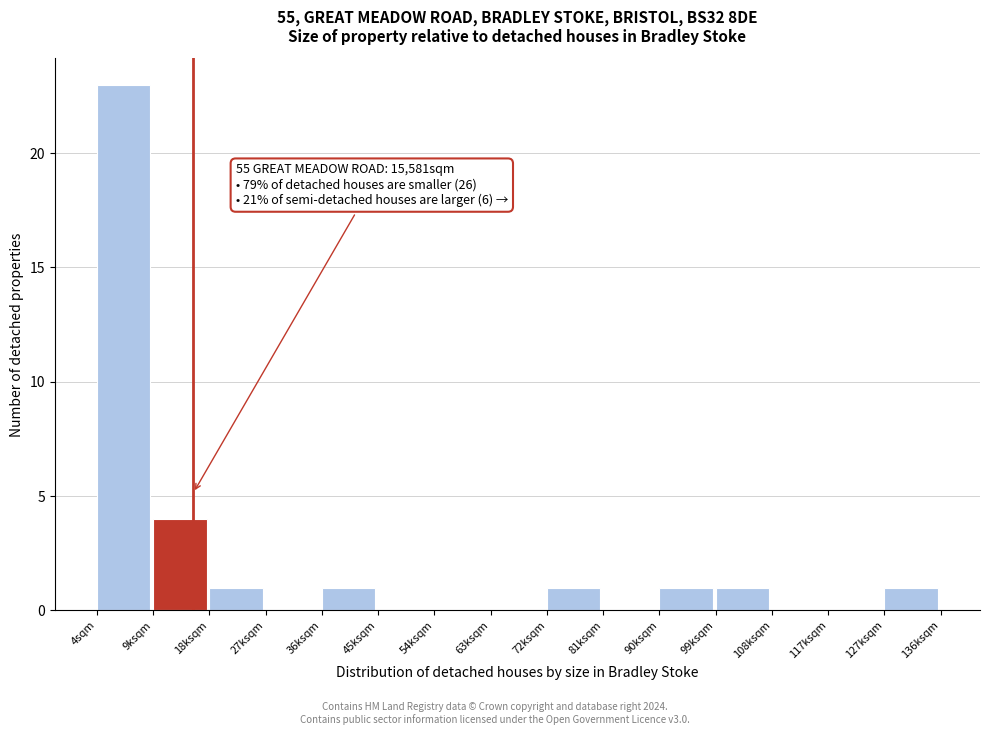

Reading right to left, list all the values displayed in this chart.

127ksqm=1	117ksqm=0	108ksqm=0	99ksqm=1	90ksqm=1	81ksqm=0	72ksqm=1	63ksqm=0	54ksqm=0	45ksqm=0	36ksqm=1	27ksqm=0	18ksqm=1	9ksqm=4	4sqm=23